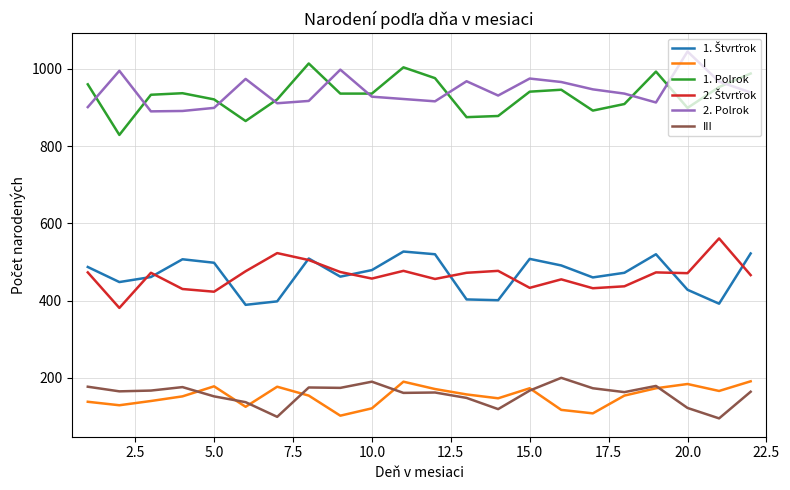

True or false: 1. Polrok and I cross at least once.

False